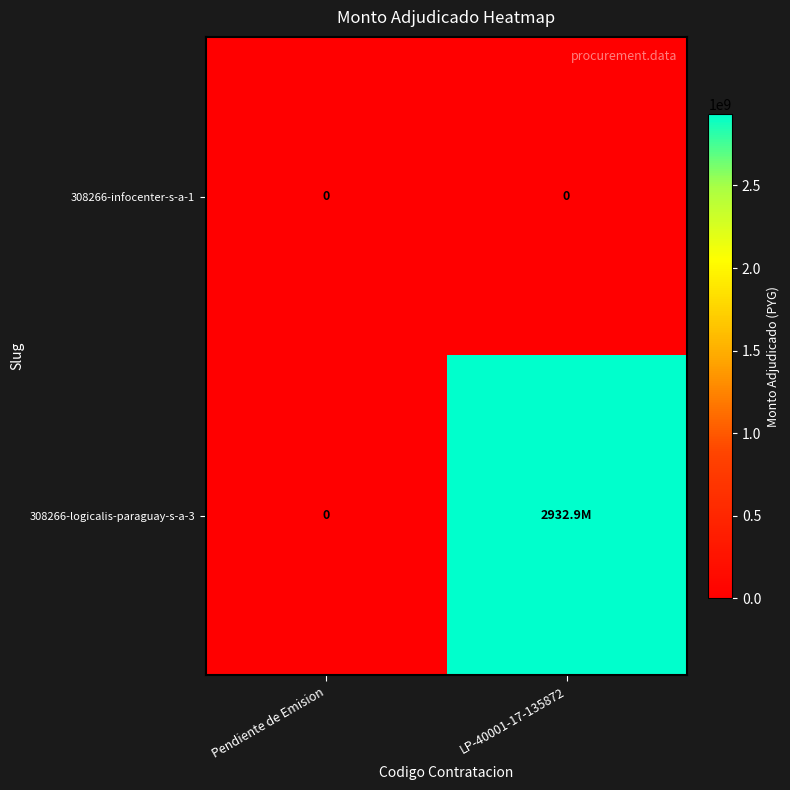

The 308266-infocenter-s-a-1 series shows 0 at LP-40001-17-135872. True or false?

True